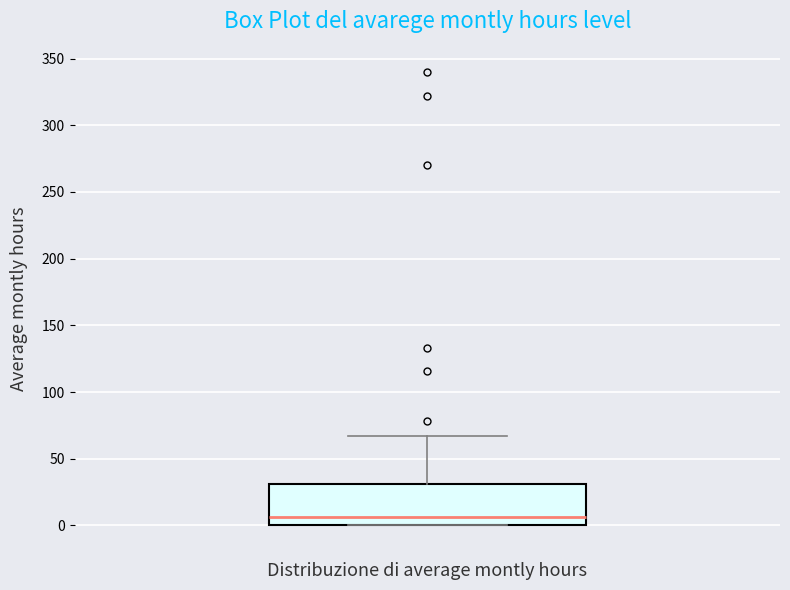

Read this box plot against the y-axis: the position of the median line, the range covered by the box, and the ends of both whiskers. The values are not printed on the chart, so give them approximately, as read against the axis.

median 5, box 0 to 30, whiskers 0 to 65